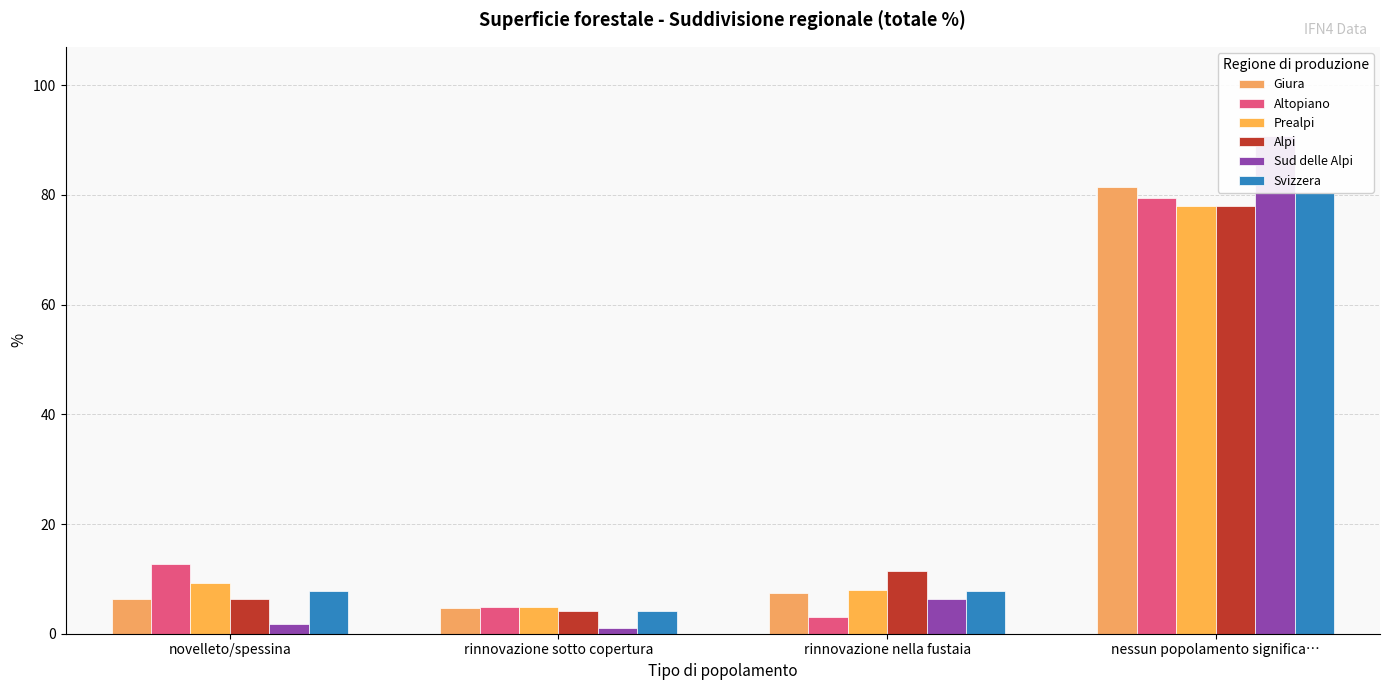

What is the difference between the Prealpi values at rinnovazione nella fustaia and nessun popolamento significa…?

70.0